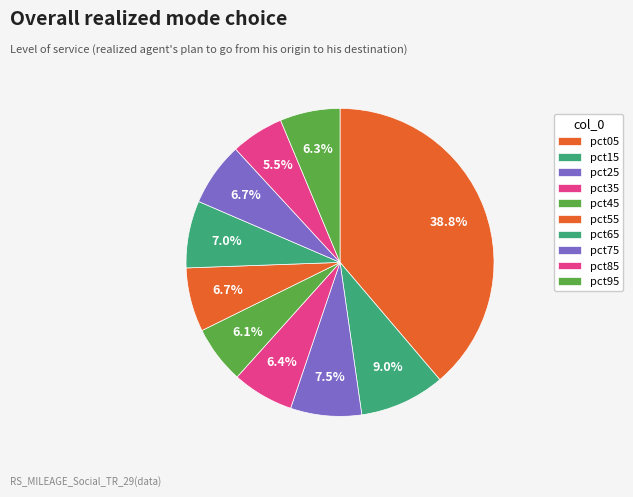

To the nearest percent, what percentage of the pie is pct95?

6%